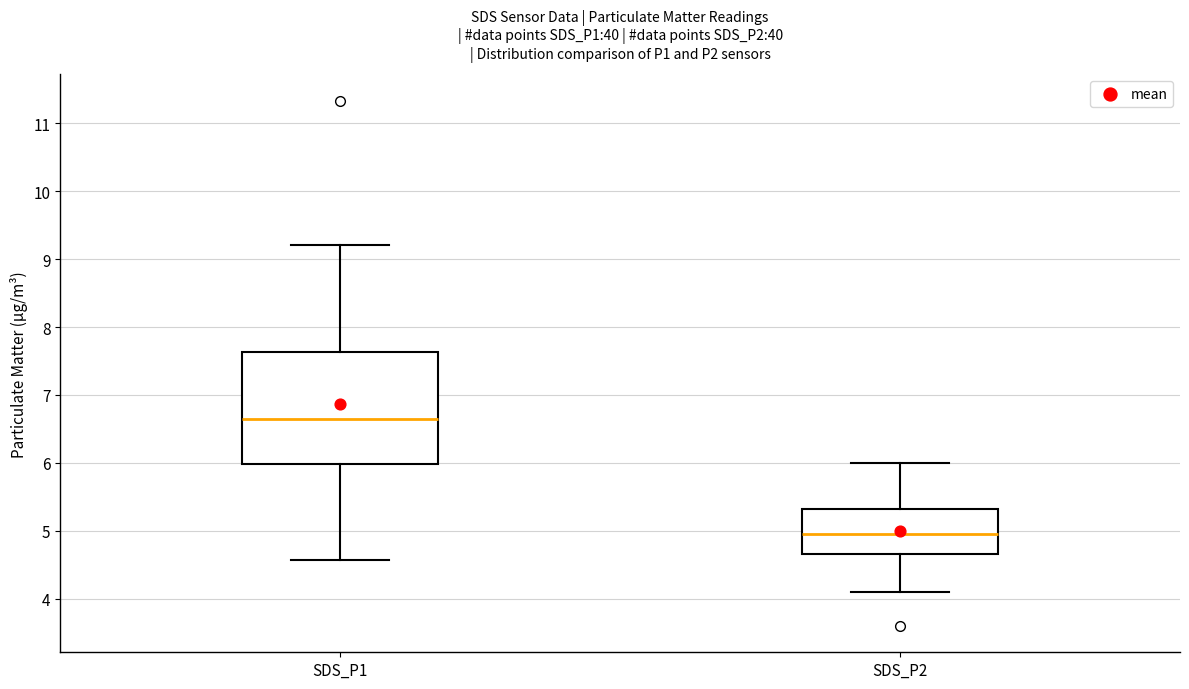

Reading left to right, read every box against the y-axis: the position of its median line, the range the box covers, and the ends of its whiskers. The values are not printed on the chart, so give them approximately, as read against the axis.

SDS_P1: median 6.7, box 6.0 to 7.6, whiskers 4.6 to 9.2
SDS_P2: median 5.0, box 4.7 to 5.3, whiskers 4.1 to 6.0